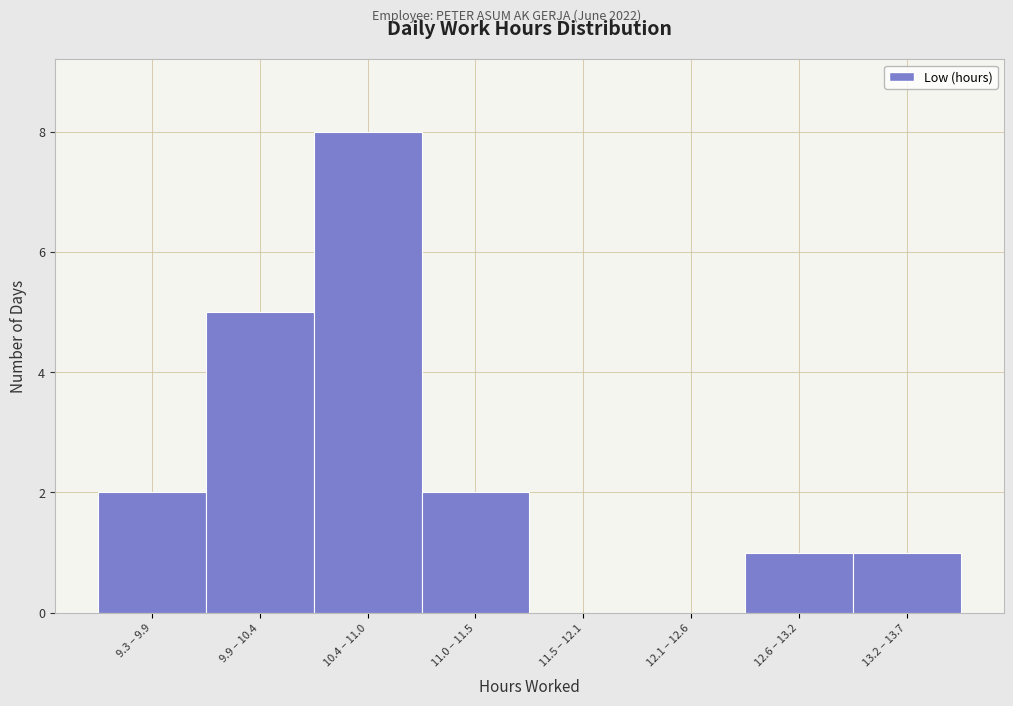

Reading left to right, list all the values displayed in this chart.

9.3 – 9.9=2	9.9 – 10.4=5	10.4 – 11.0=8	11.0 – 11.5=2	11.5 – 12.1=0	12.1 – 12.6=0	12.6 – 13.2=1	13.2 – 13.7=1